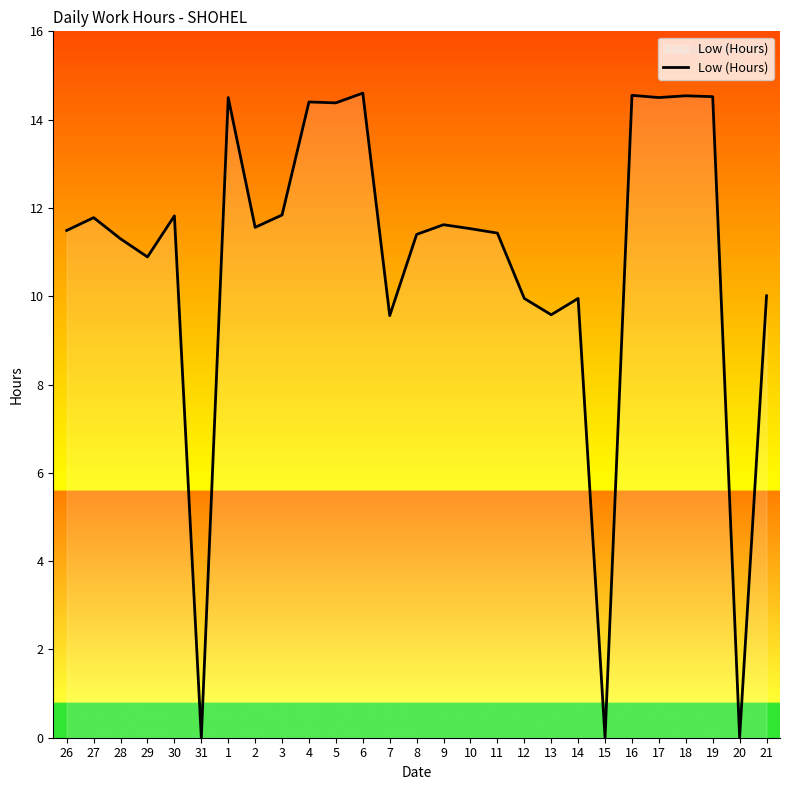

How many categories are shown in the chart?

27